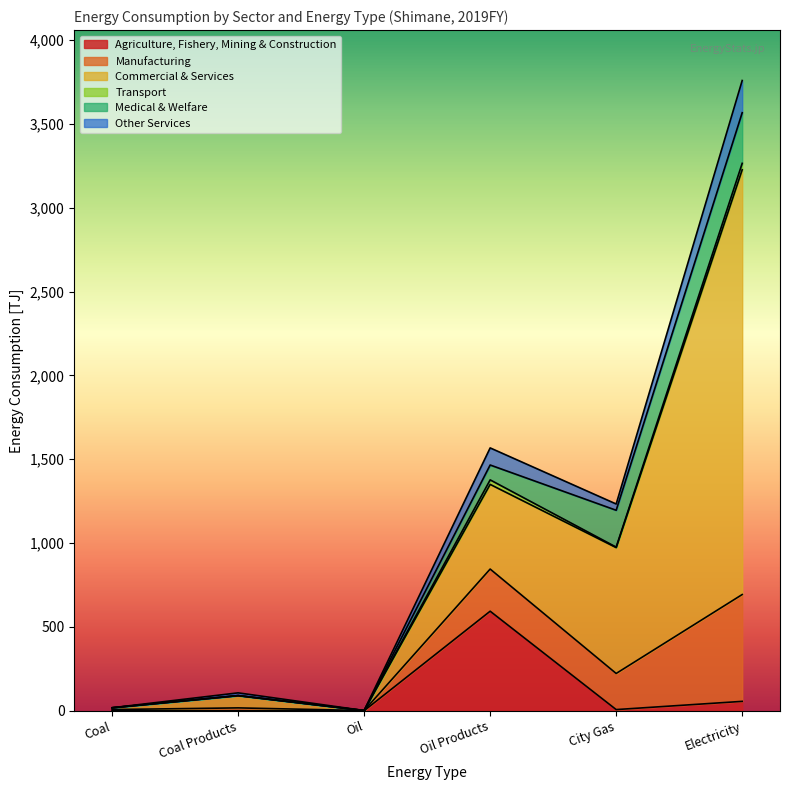

The Agriculture, Fishery, Mining & Construction series shows -200.0 at Coal Products. True or false?

False